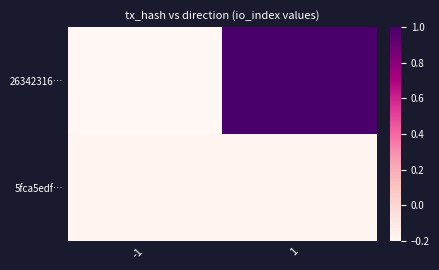

List the series in order of their overall mean, highest first.

26342316…, 5fca5edf…